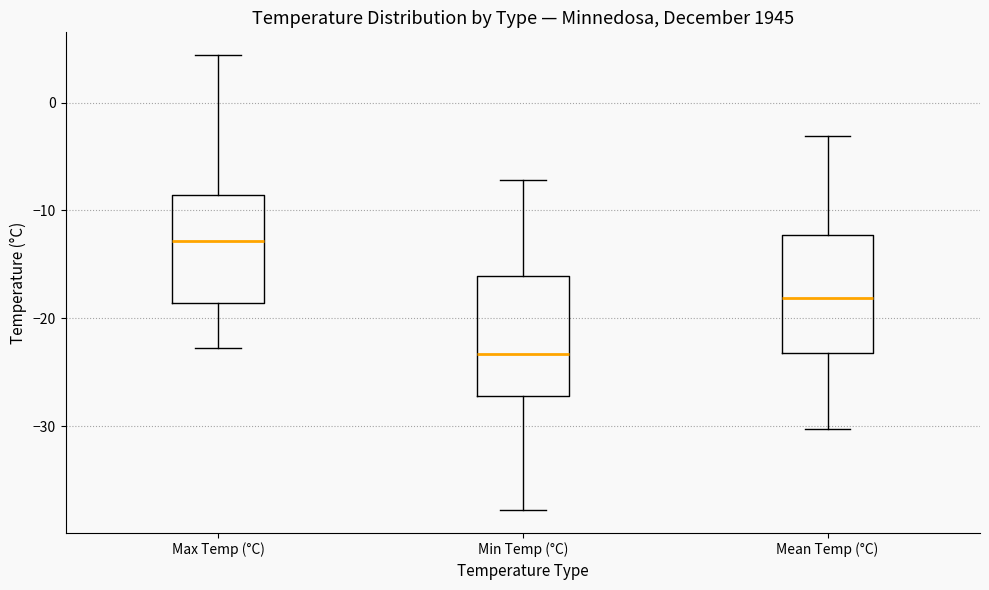

Which box has the highest median line?

Max Temp (°C)